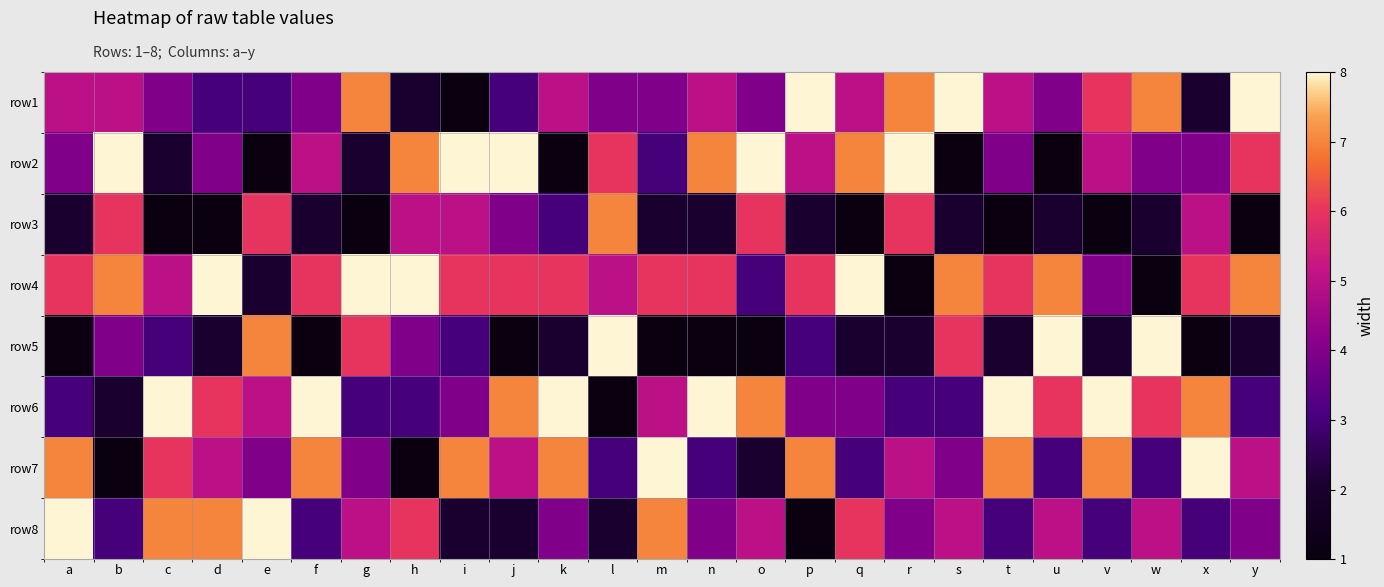

Reading left to right, what are all the values shown in this chart?

row1: a=5	b=5	c=4	d=3	e=3	f=4	g=7	h=2	i=1	j=3	k=5	l=4	m=4	n=5	o=4	p=8	q=5	r=7	s=8	t=5	u=4	v=6	w=7	x=2	y=8
row2: a=4	b=8	c=2	d=4	e=1	f=5	g=2	h=7	i=8	j=8	k=1	l=6	m=3	n=7	o=8	p=5	q=7	r=8	s=1	t=4	u=1	v=5	w=4	x=4	y=6
row3: a=2	b=6	c=1	d=1	e=6	f=2	g=1	h=5	i=5	j=4	k=3	l=7	m=2	n=2	o=6	p=2	q=1	r=6	s=2	t=1	u=2	v=1	w=2	x=5	y=1
row4: a=6	b=7	c=5	d=8	e=2	f=6	g=8	h=8	i=6	j=6	k=6	l=5	m=6	n=6	o=3	p=6	q=8	r=1	s=7	t=6	u=7	v=4	w=1	x=6	y=7
row5: a=1	b=4	c=3	d=2	e=7	f=1	g=6	h=4	i=3	j=1	k=2	l=8	m=1	n=1	o=1	p=3	q=2	r=2	s=6	t=2	u=8	v=2	w=8	x=1	y=2
row6: a=3	b=2	c=8	d=6	e=5	f=8	g=3	h=3	i=4	j=7	k=8	l=1	m=5	n=8	o=7	p=4	q=4	r=3	s=3	t=8	u=6	v=8	w=6	x=7	y=3
row7: a=7	b=1	c=6	d=5	e=4	f=7	g=4	h=1	i=7	j=5	k=7	l=3	m=8	n=3	o=2	p=7	q=3	r=5	s=4	t=7	u=3	v=7	w=3	x=8	y=5
row8: a=8	b=3	c=7	d=7	e=8	f=3	g=5	h=6	i=2	j=2	k=4	l=2	m=7	n=4	o=5	p=1	q=6	r=4	s=5	t=3	u=5	v=3	w=5	x=3	y=4